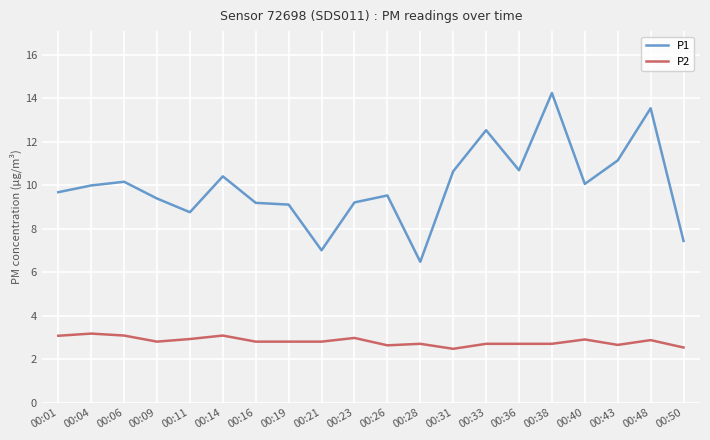

Is the value of P2 at 00:09 greater than the value of P1 at 00:11?

No